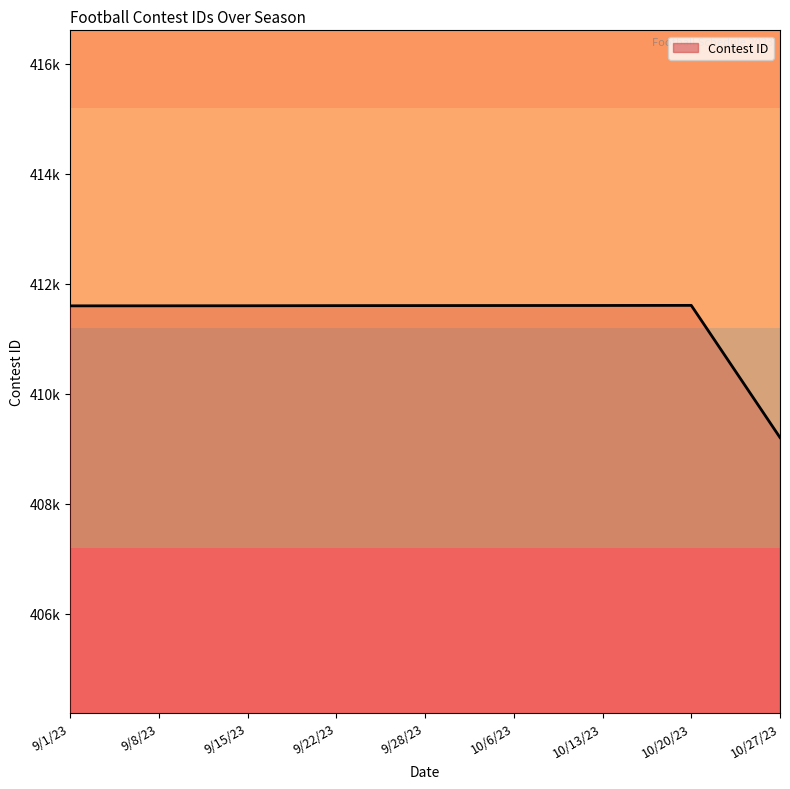

What is the difference between the maximum and minimum values?

2403